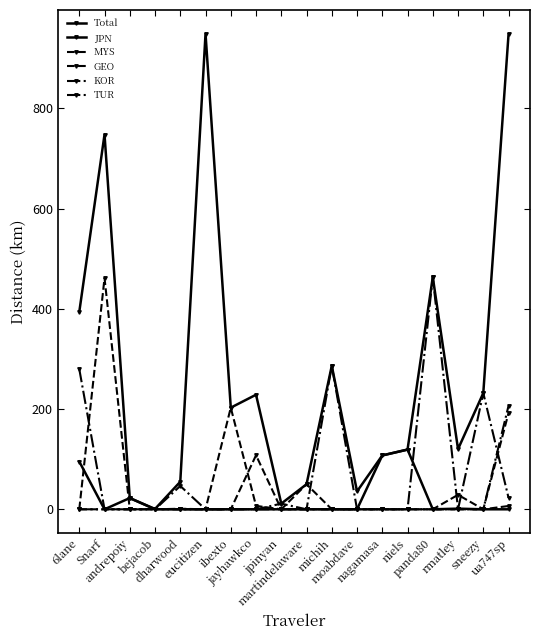

True or false: GEO has more than 2 interior local peaks.

True